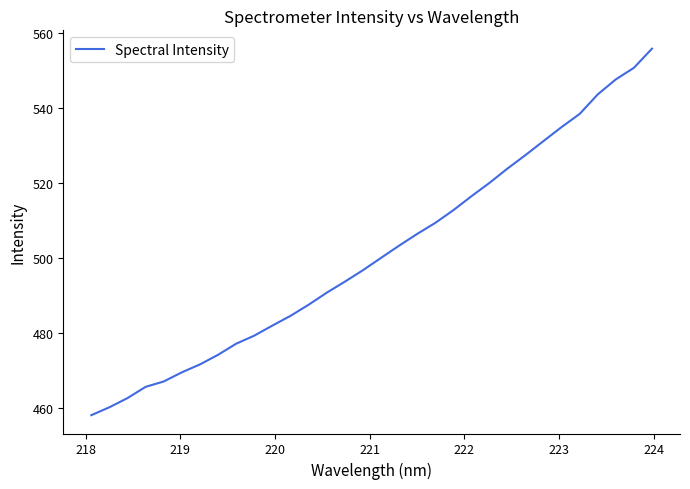

What is the difference between the maximum and minimum values?

97.9